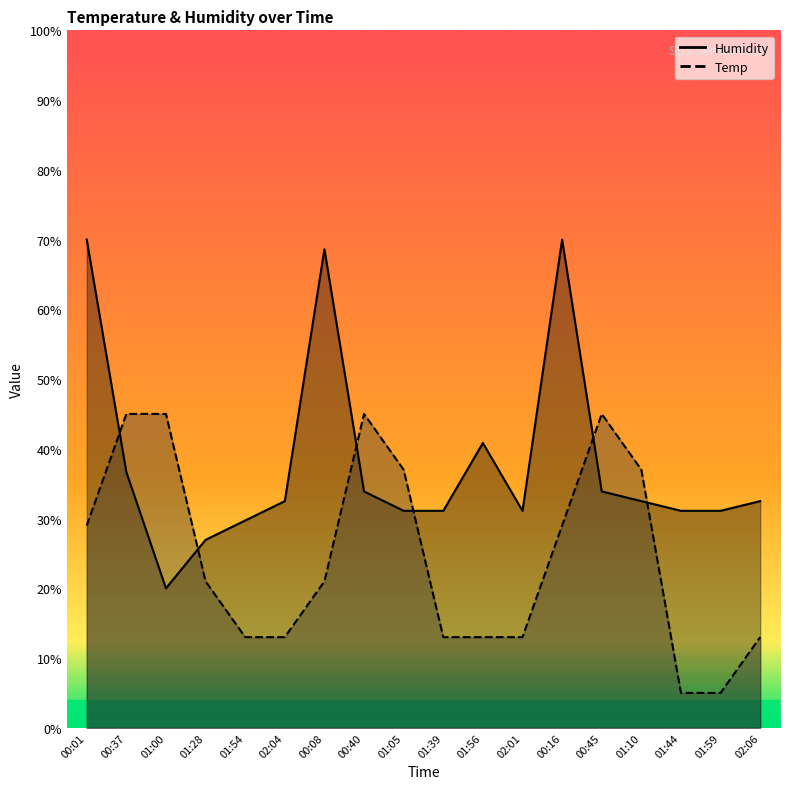

List the series in order of their peak value, lowest first.

Temp, Humidity